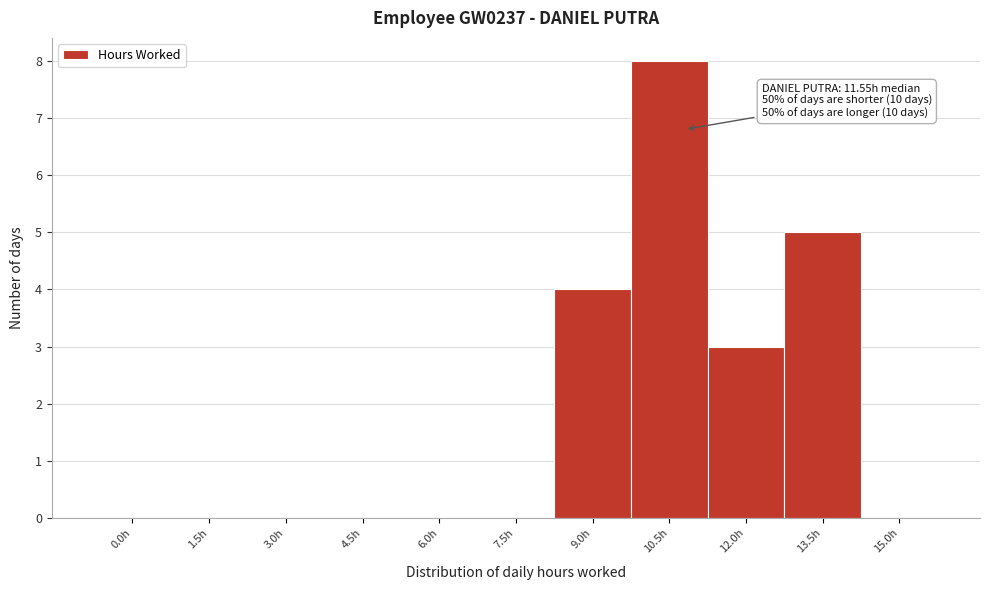

Reading left to right, extract all data points from this chart.

0.0h=0	1.5h=0	3.0h=0	4.5h=0	6.0h=0	7.5h=0	9.0h=4	10.5h=8	12.0h=3	13.5h=5	15.0h=0